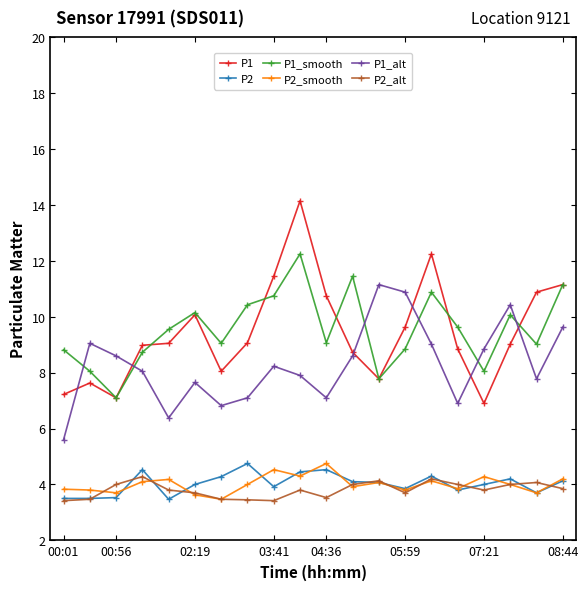

What is the value of the P2_smooth point at the 7th from the left?

3.5